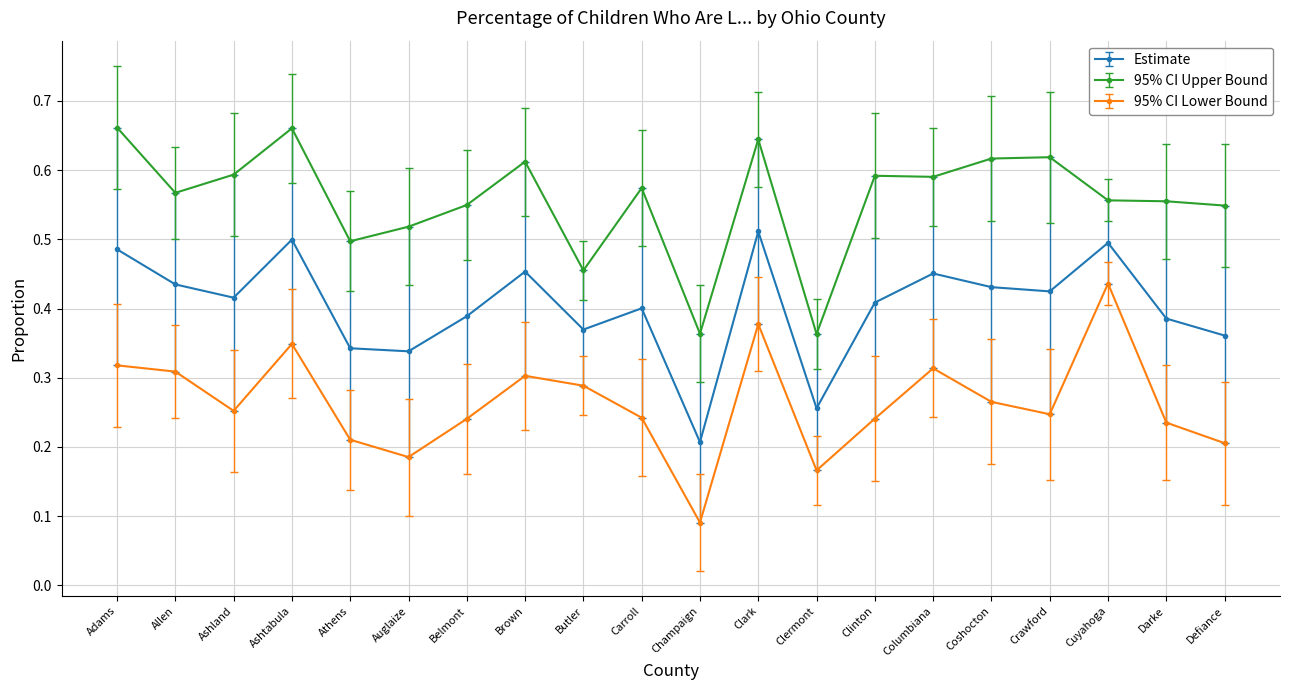

What position from the right is Coshocton?

5